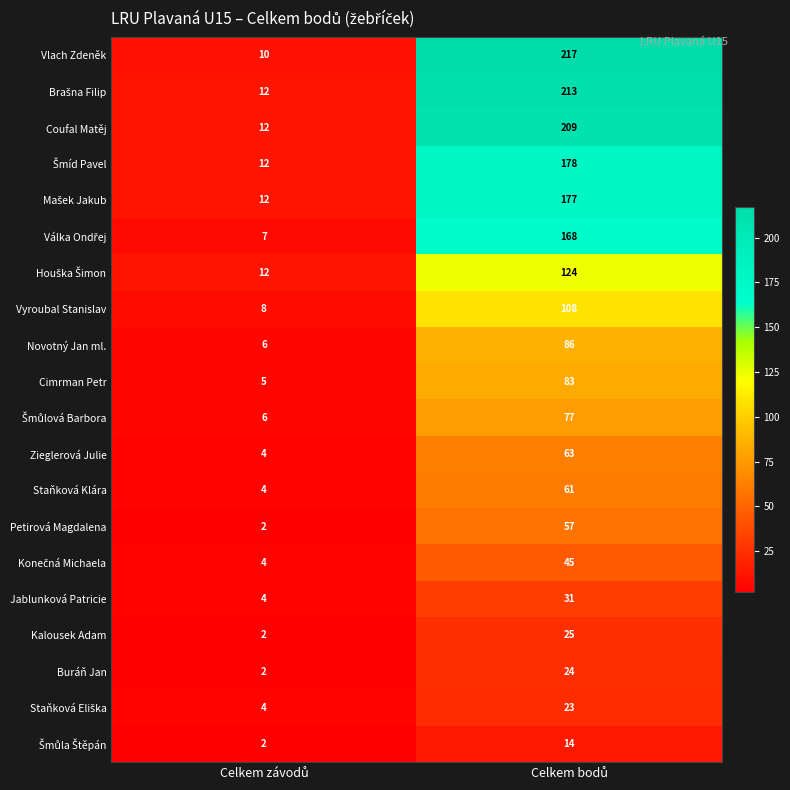

Which series has the largest total across all categories?

Vlach Zdeněk